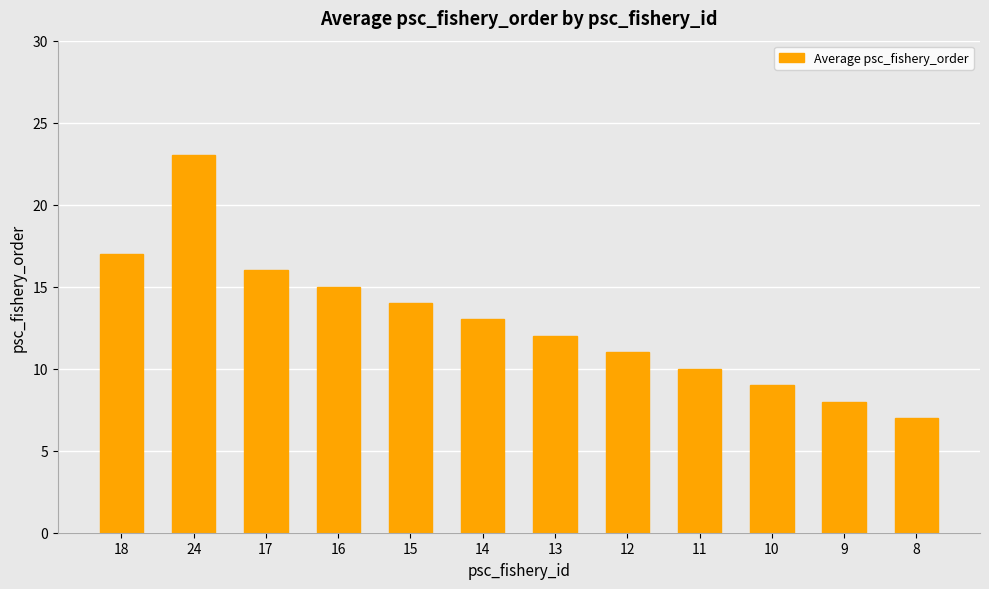

What is the sum of the values at 14 and 13?

25